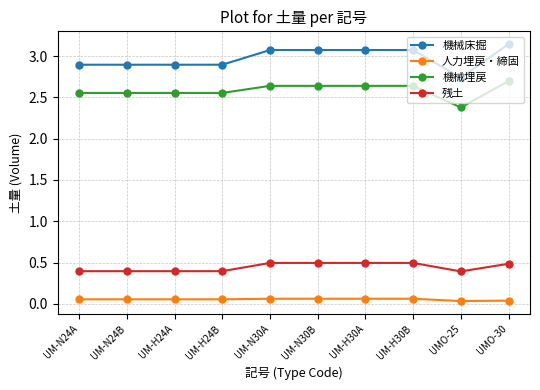

Is the value of 人力埋戻・締固 at UM-N24A greater than the value of 残土 at UM-N24B?

No